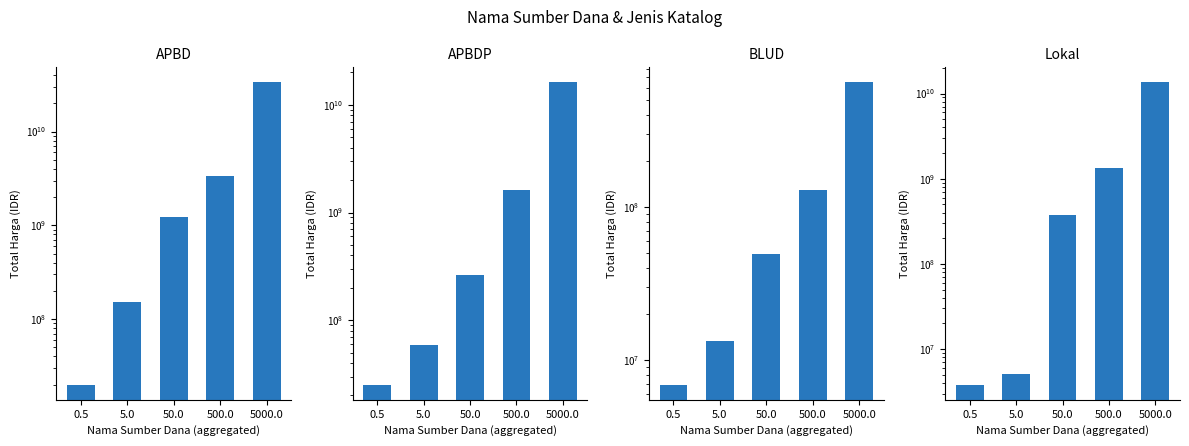

True or false: BLUD has a value of 183176636 at 500.0.

False